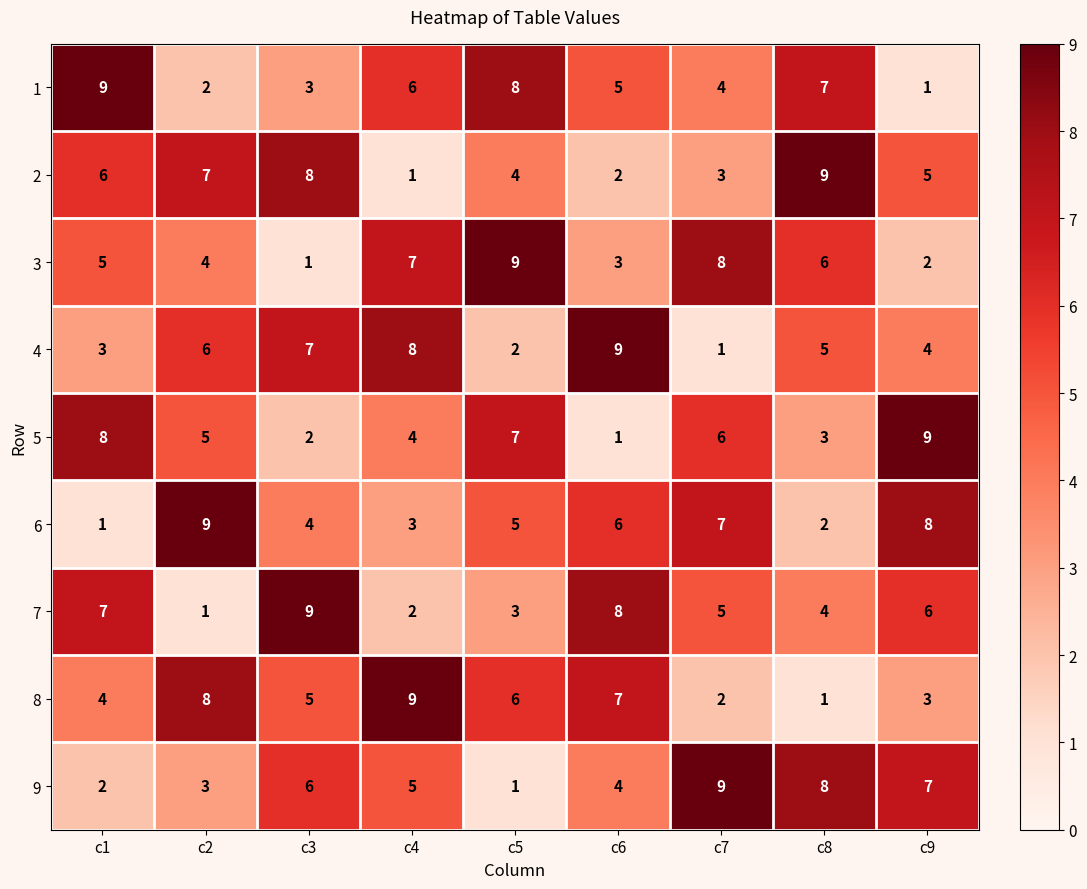

At which label does 6 reach its minimum?

c1